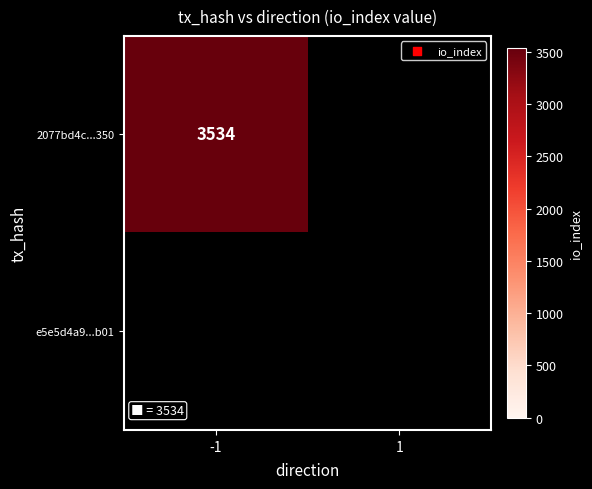

Is it true that e5e5d4a95c2e419f10f14d918b2fa7f50fafb01 equals 1 at io_index?

False